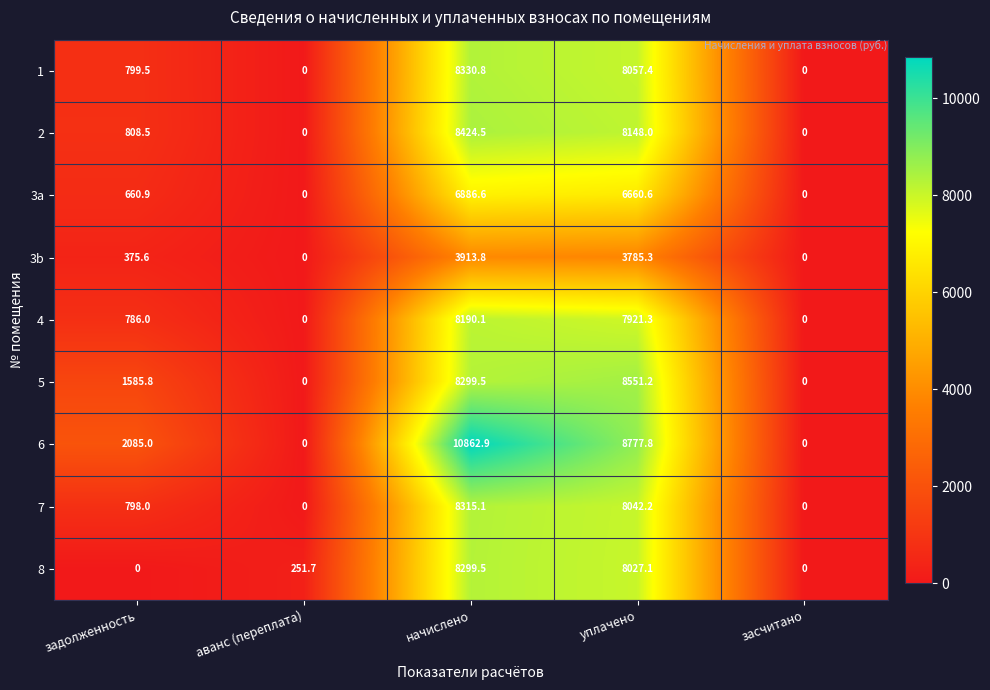

What is the difference between the maximum and minimum values in the 5 series?

8551.2